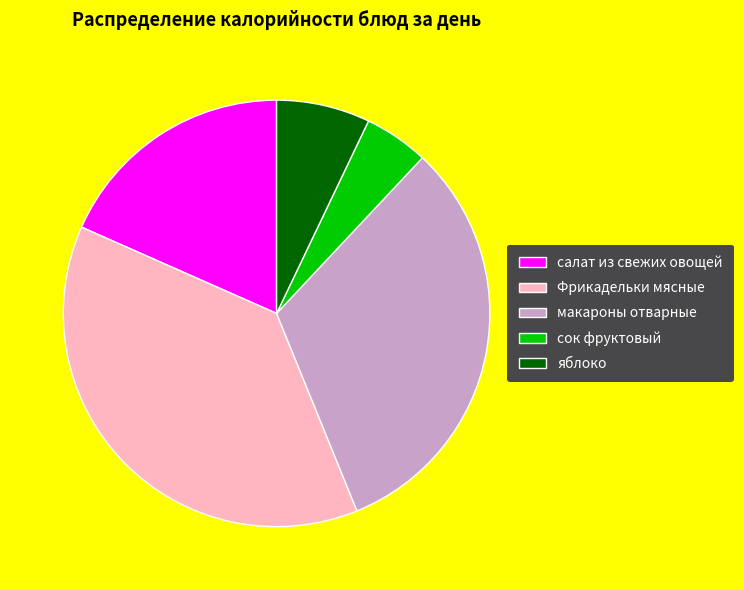

What is the ratio of the value at салат из свежих овощей to the value at Фрикадельки мясные?

0.5